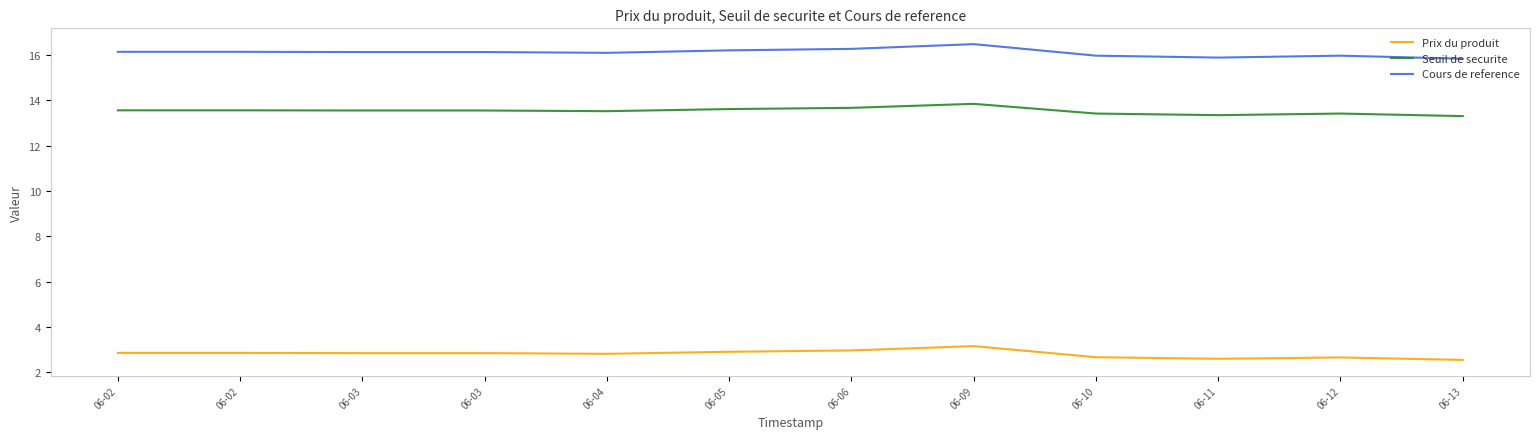

Is this an area chart (filled region under the line)?

No